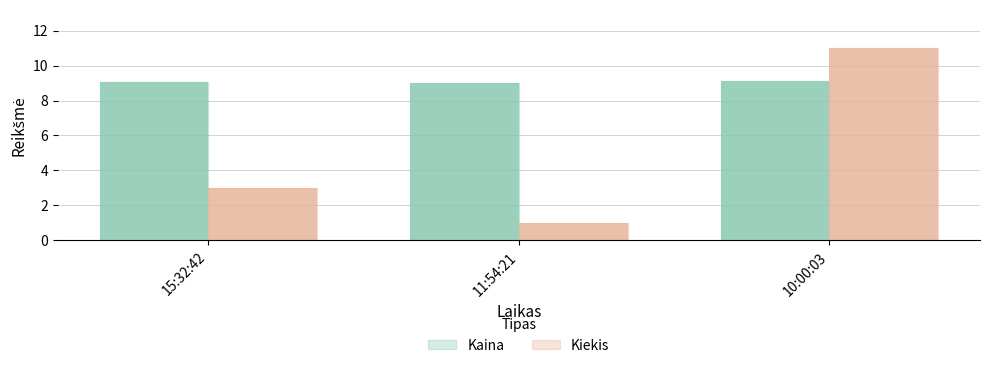

The value of Kiekis at 15:32:42 is 0.9. True or false?

False